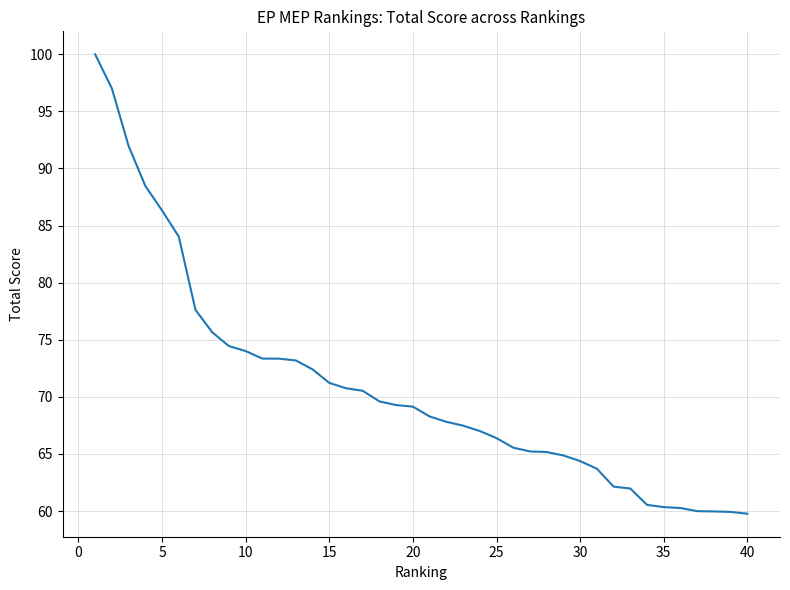

What is the maximum value shown in the chart?

100.0